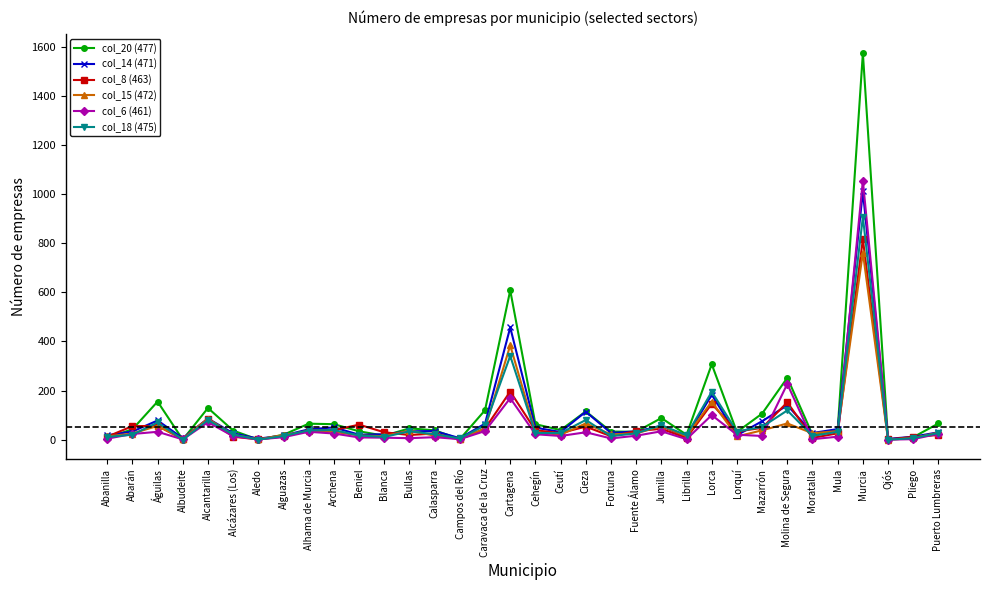

Is the value of col_6 (461) at Campos del Río greater than the value of col_18 (475) at Molina de Segura?

No